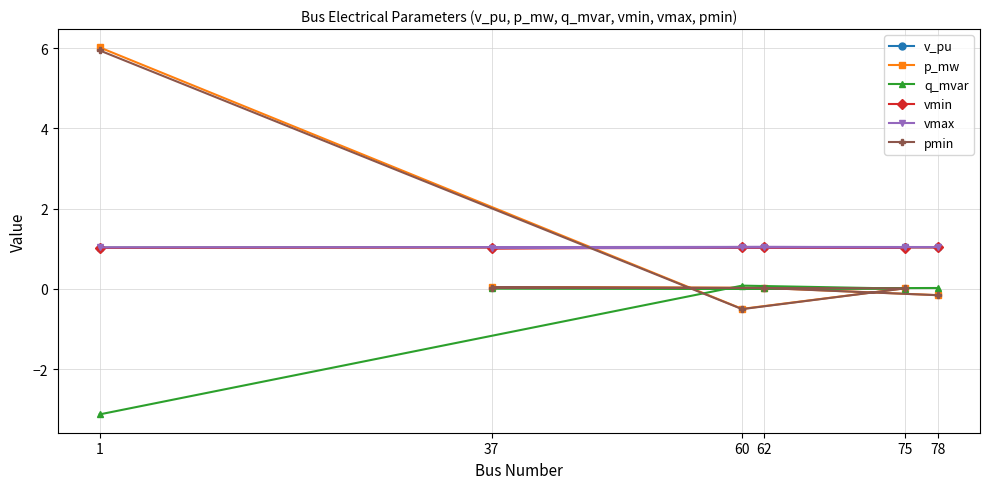

What is the difference between the highest and lowest values at 78?

1.2